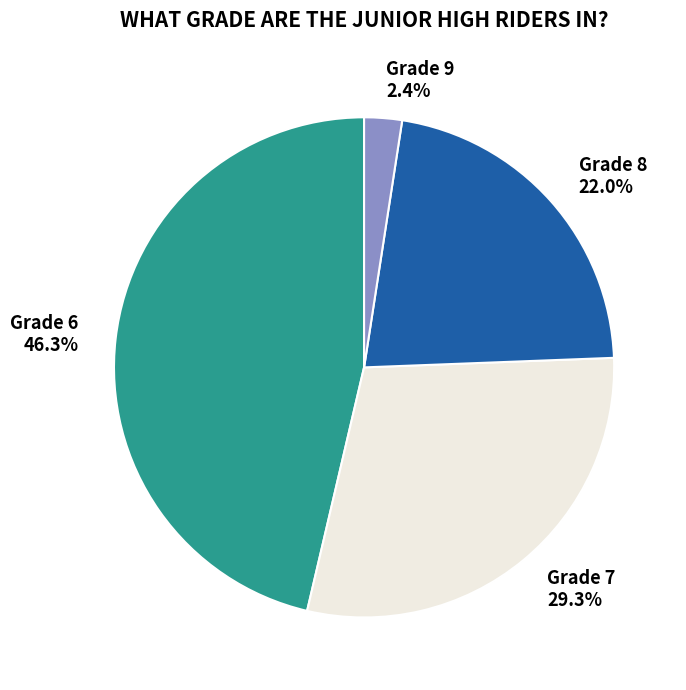

Is it true that Grade 6 is 46% of the pie?

True